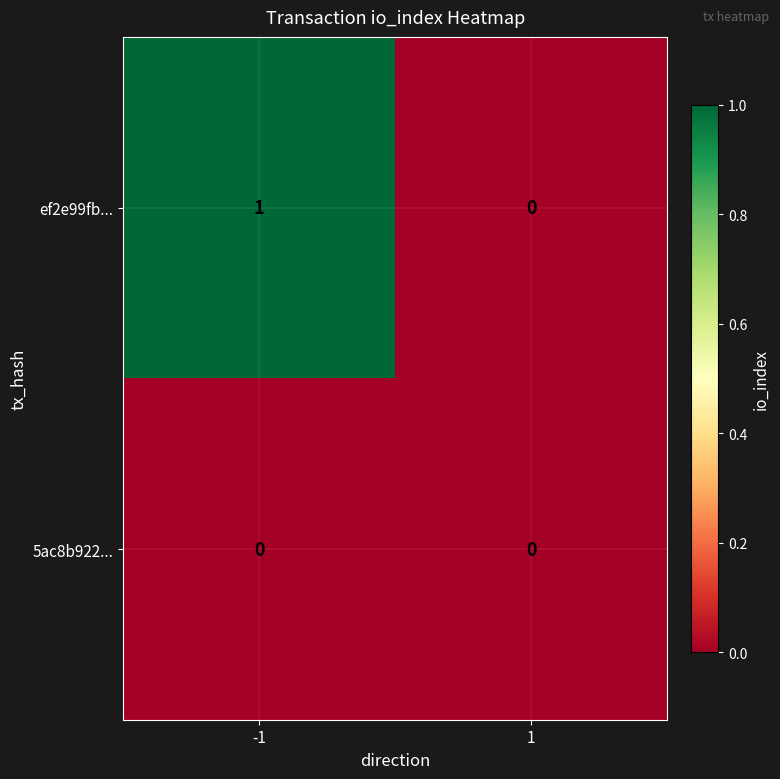

Which label corresponds to the largest value in the chart?

-1